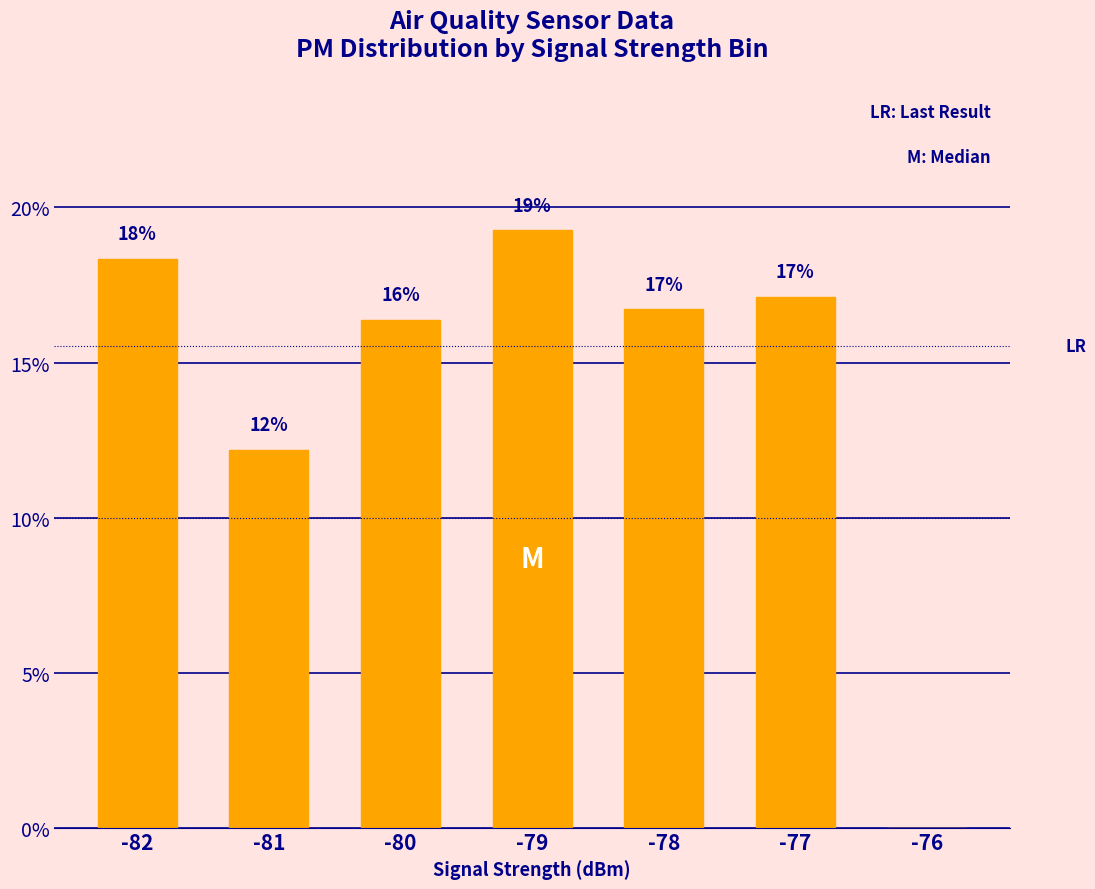

Reading right to left, transcribe all the data shown in this chart.

-76=0.0	-77=17.1	-78=16.7	-79=19.3	-80=16.4	-81=12.2	-82=18.3